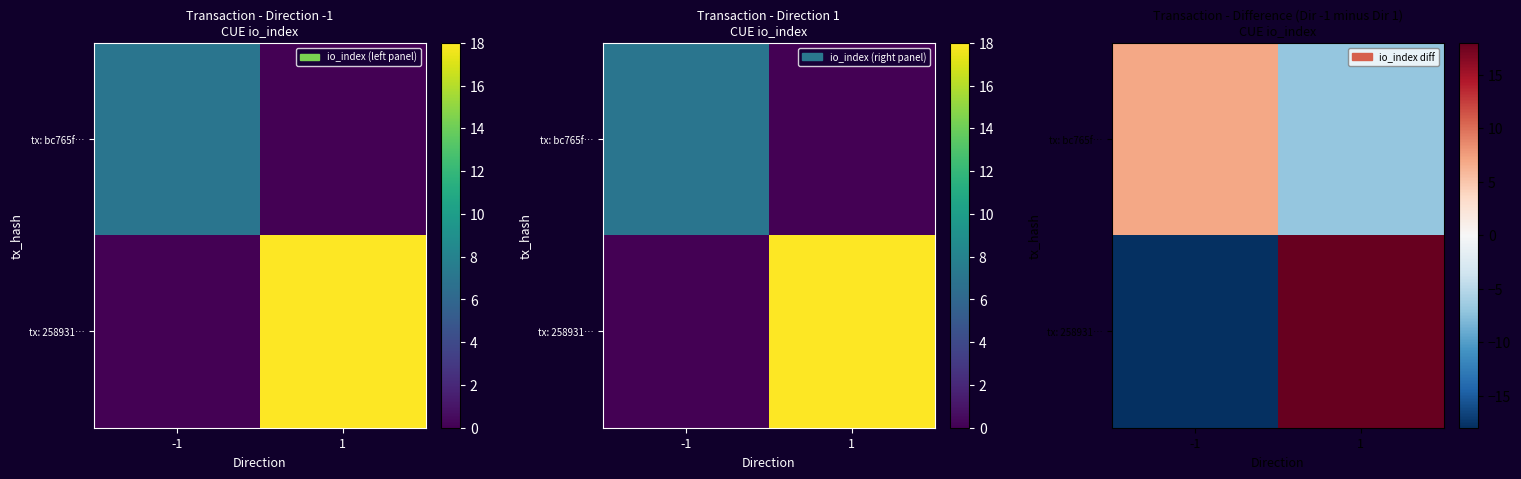

Rank the categories by tx: 258931… value from highest to lowest.

1, -1